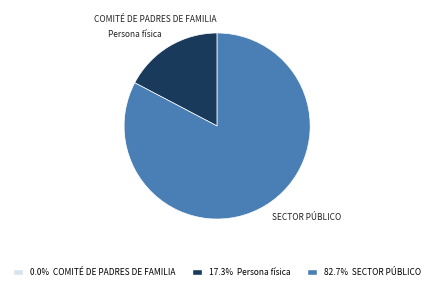

Which category has the biggest portion of the pie?

SECTOR PÚBLICO